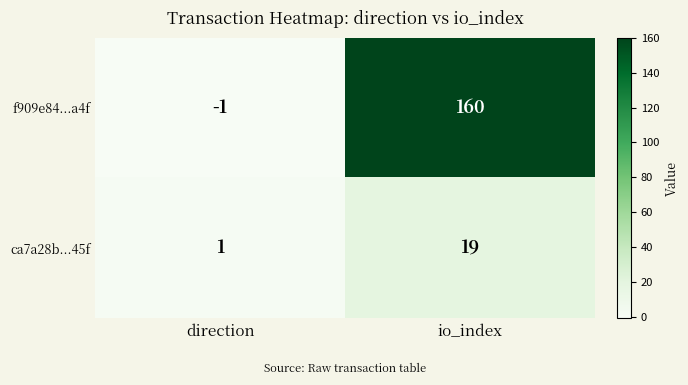

What is the maximum value shown in the chart?

160